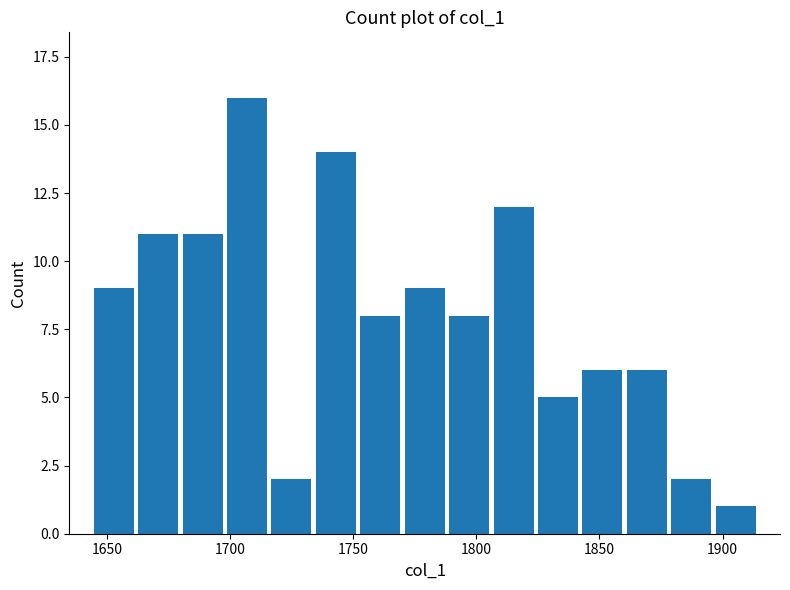

Around what value on the x-axis is the tallest bar? Give the approximate position of its centre, as read against the axis.

1705